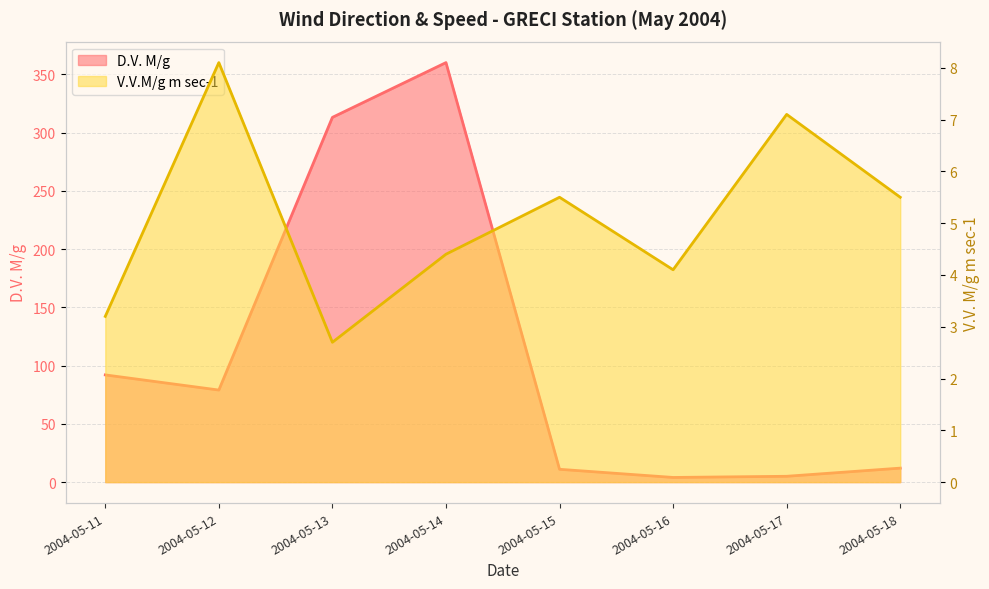

Between 2004-05-14 and 2004-05-11, which is larger?

2004-05-14